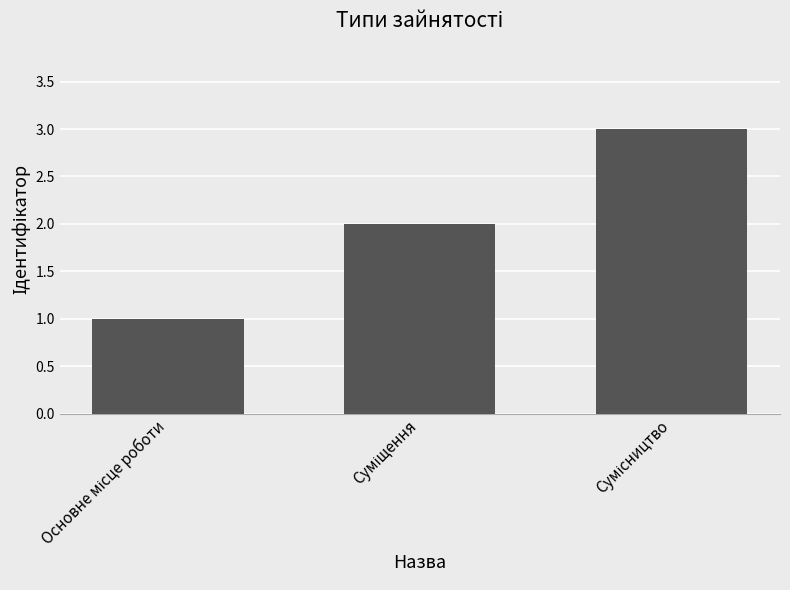

What is the sum of all values?

6